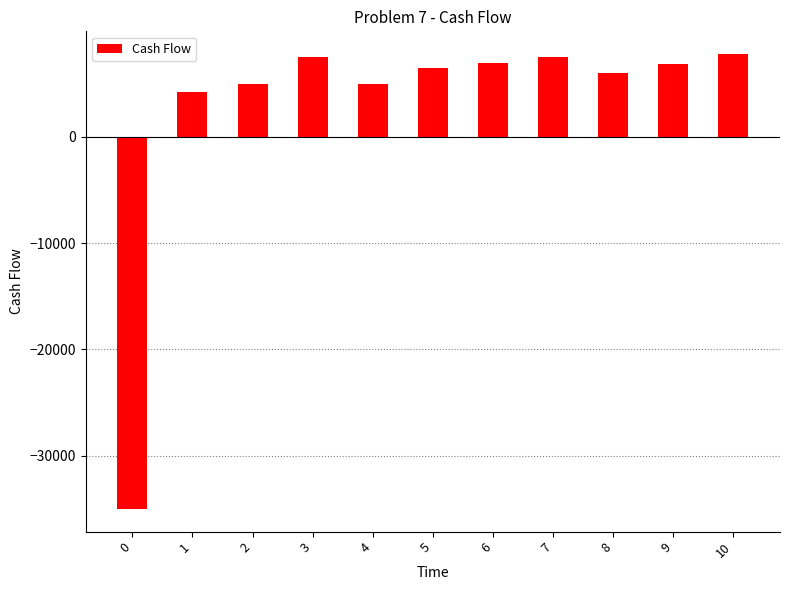

How many values are above zero?

10